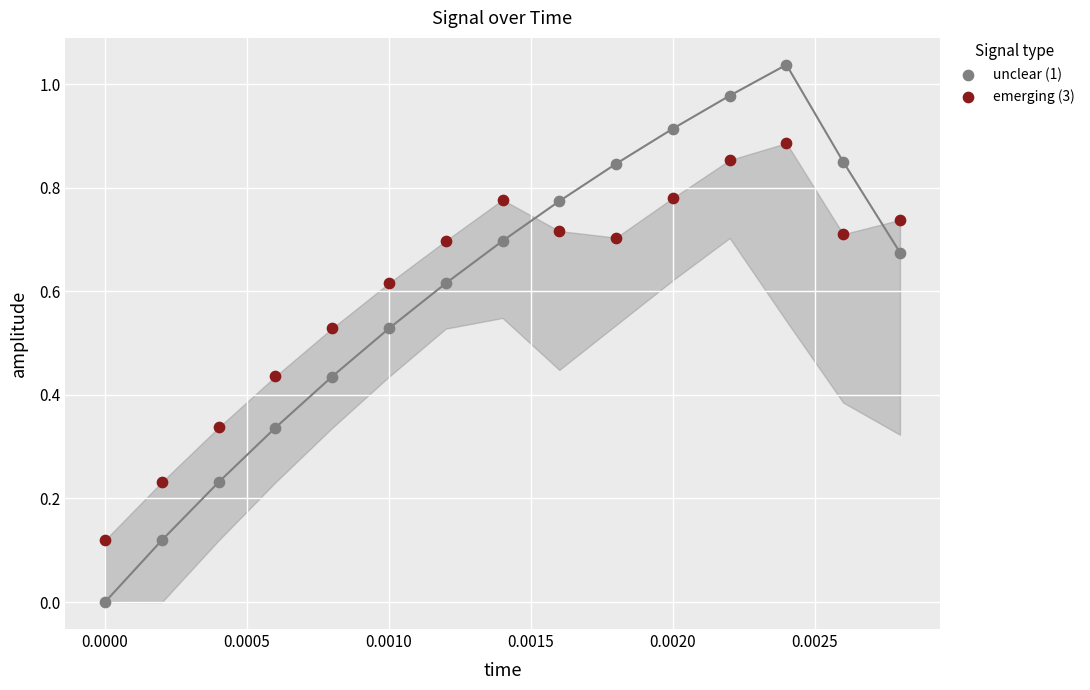

Which series has the largest Y range (max minus min)?

unclear (1)